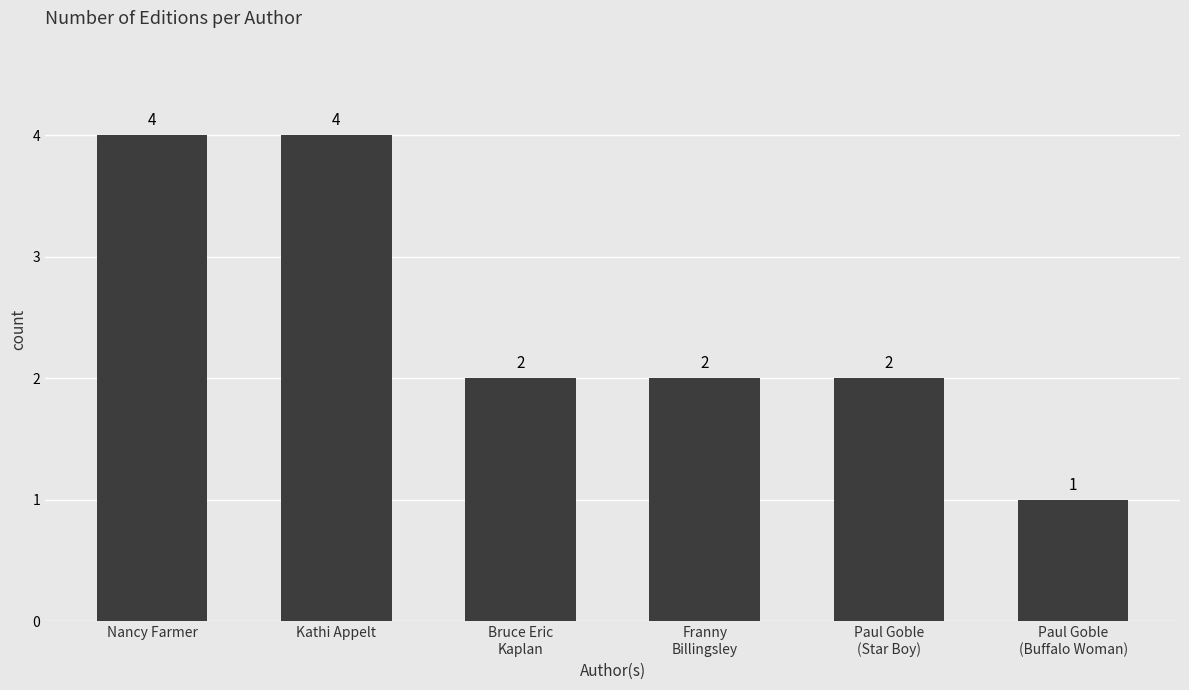

What is the approximate value at Kathi Appelt?

4